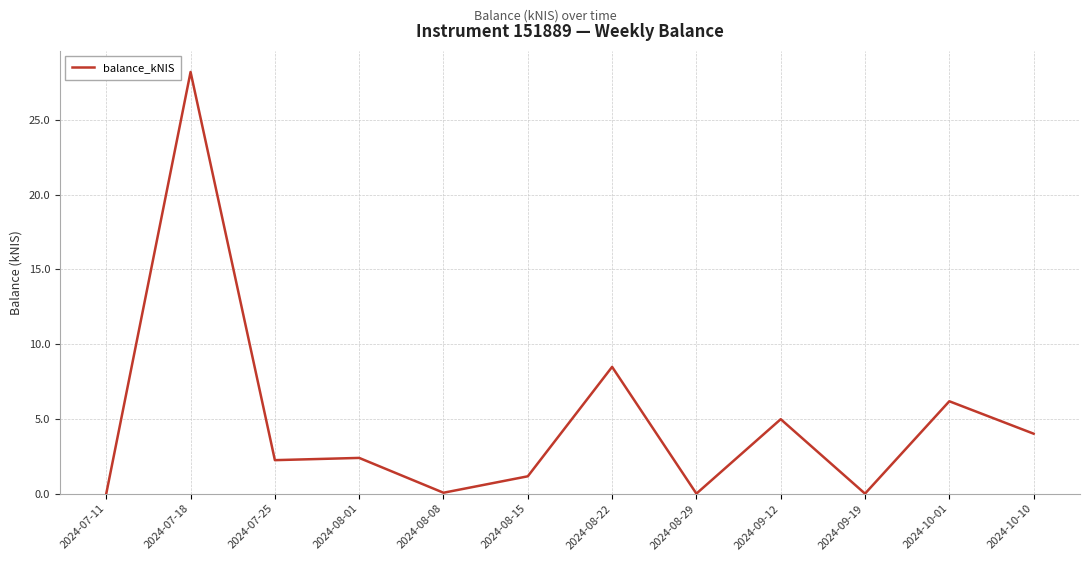

True or false: there are more than 1 points higher than both neighbors.

True